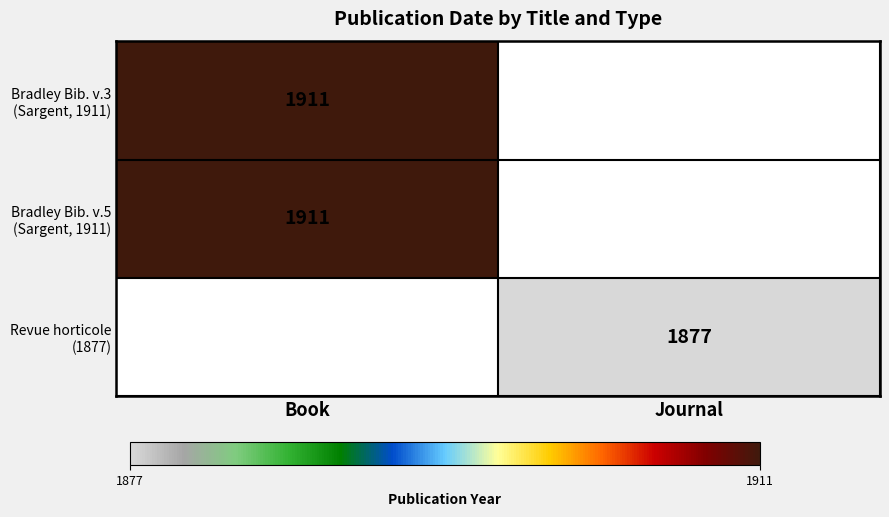

What is the difference between the Bradley Bib. v.3 (Sargent, 1911) values at Book and Journal?

1911